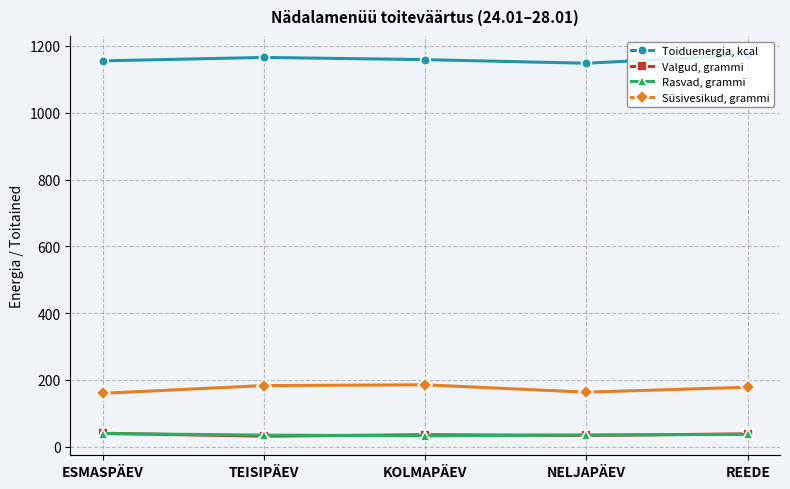

True or false: Toiduenergia, kcal has more than 2 interior local peaks.

False